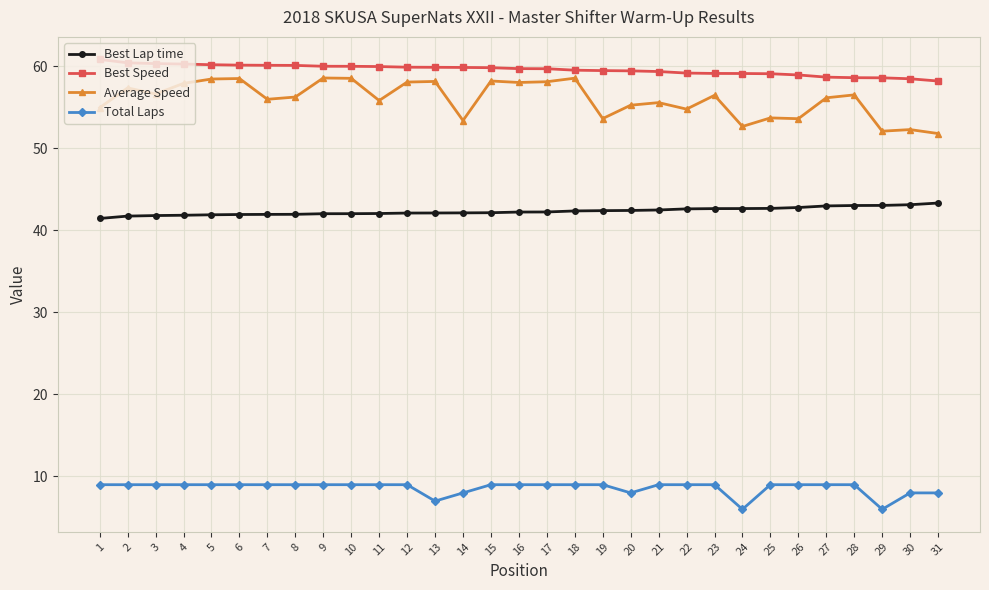

At 10, list the series in order from largest to smallest.

Best Speed, Average Speed, Best Lap time, Total Laps